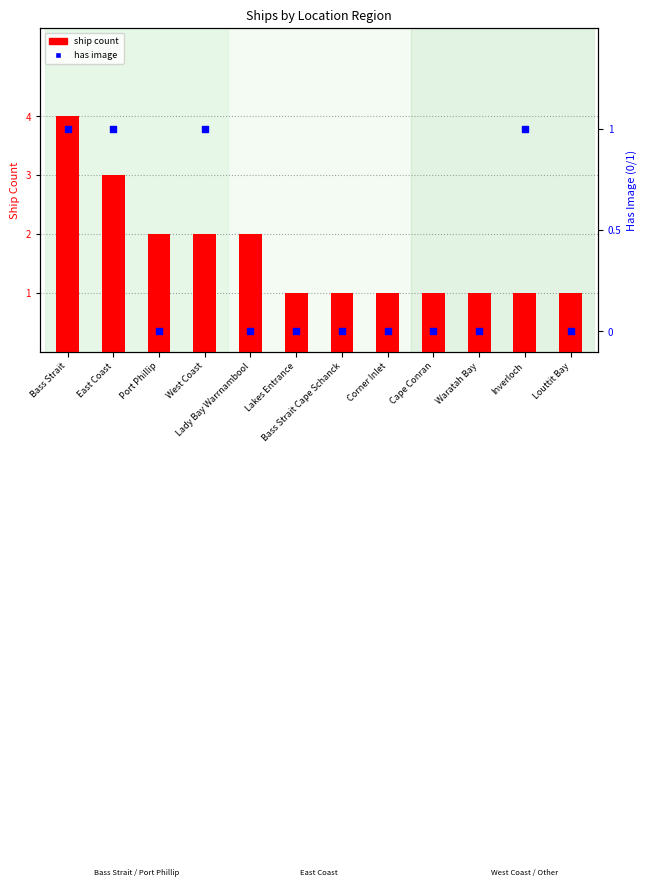

Which series contains the highest Y value?

ship count